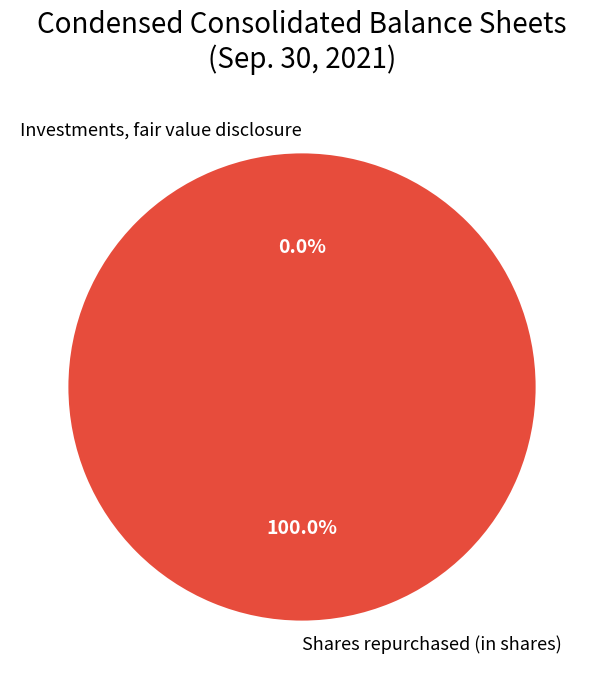

Which category accounts for the majority?

Shares repurchased (in shares)